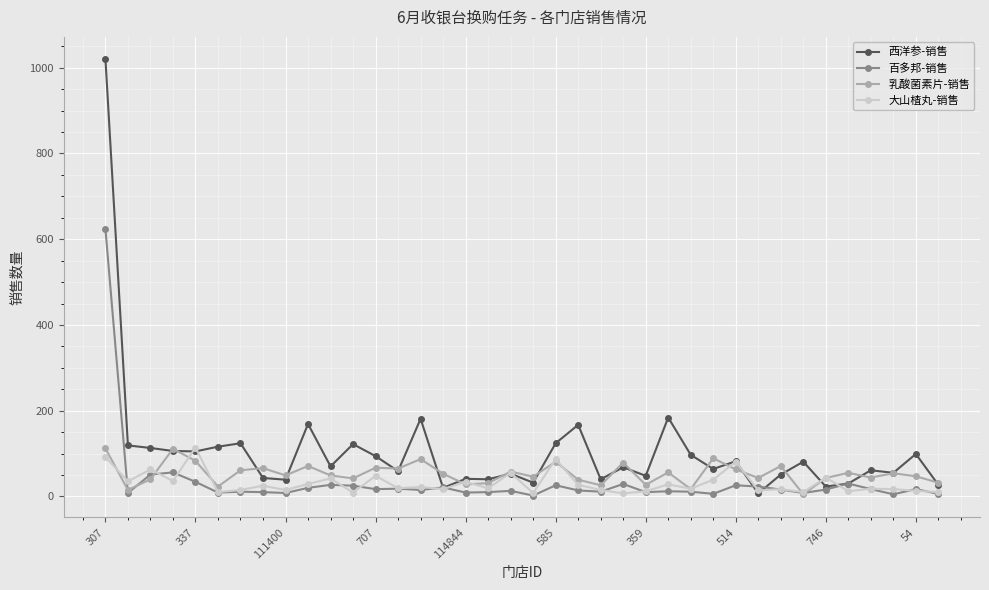

True or false: 大山楂丸-销售 has more than 2 points higher than both neighbors.

True